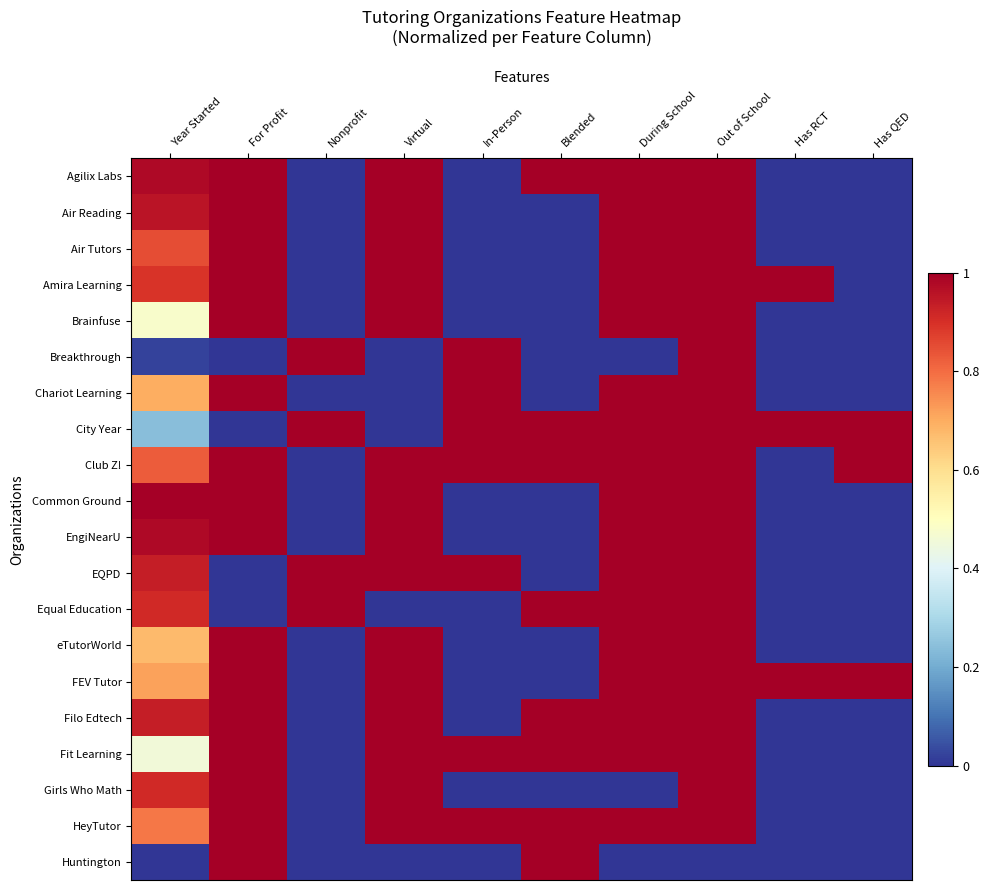

Reading left to right, extract all data points from this chart.

Agilix Labs: Year Started=1.0	For Profit=1.0	Nonprofit=0.0	Virtual=1.0	In-Person=0.0	Blended=1.0	During School=1.0	Out of School=1.0	Has RCT=0.0	Has QED=0.0
Air Reading: Year Started=1.0	For Profit=1.0	Nonprofit=0.0	Virtual=1.0	In-Person=0.0	Blended=0.0	During School=1.0	Out of School=1.0	Has RCT=0.0	Has QED=0.0
Air Tutors: Year Started=0.8	For Profit=1.0	Nonprofit=0.0	Virtual=1.0	In-Person=0.0	Blended=0.0	During School=1.0	Out of School=1.0	Has RCT=0.0	Has QED=0.0
Amira Learning: Year Started=0.9	For Profit=1.0	Nonprofit=0.0	Virtual=1.0	In-Person=0.0	Blended=0.0	During School=1.0	Out of School=1.0	Has RCT=1.0	Has QED=0.0
Brainfuse: Year Started=0.5	For Profit=1.0	Nonprofit=0.0	Virtual=1.0	In-Person=0.0	Blended=0.0	During School=1.0	Out of School=1.0	Has RCT=0.0	Has QED=0.0
Breakthrough: Year Started=0.0	For Profit=0.0	Nonprofit=1.0	Virtual=0.0	In-Person=1.0	Blended=0.0	During School=0.0	Out of School=1.0	Has RCT=0.0	Has QED=0.0
Chariot Learning: Year Started=0.7	For Profit=1.0	Nonprofit=0.0	Virtual=0.0	In-Person=1.0	Blended=0.0	During School=1.0	Out of School=1.0	Has RCT=0.0	Has QED=0.0
City Year: Year Started=0.2	For Profit=0.0	Nonprofit=1.0	Virtual=0.0	In-Person=1.0	Blended=1.0	During School=1.0	Out of School=1.0	Has RCT=1.0	Has QED=1.0
Club Z!: Year Started=0.8	For Profit=1.0	Nonprofit=0.0	Virtual=1.0	In-Person=1.0	Blended=1.0	During School=1.0	Out of School=1.0	Has RCT=0.0	Has QED=1.0
Common Ground: Year Started=1.0	For Profit=1.0	Nonprofit=0.0	Virtual=1.0	In-Person=0.0	Blended=0.0	During School=1.0	Out of School=1.0	Has RCT=0.0	Has QED=0.0
EngiNearU: Year Started=1.0	For Profit=1.0	Nonprofit=0.0	Virtual=1.0	In-Person=0.0	Blended=0.0	During School=1.0	Out of School=1.0	Has RCT=0.0	Has QED=0.0
EQPD: Year Started=0.9	For Profit=0.0	Nonprofit=1.0	Virtual=1.0	In-Person=1.0	Blended=0.0	During School=1.0	Out of School=1.0	Has RCT=0.0	Has QED=0.0
Equal Education: Year Started=0.9	For Profit=0.0	Nonprofit=1.0	Virtual=0.0	In-Person=0.0	Blended=1.0	During School=1.0	Out of School=1.0	Has RCT=0.0	Has QED=0.0
eTutorWorld: Year Started=0.7	For Profit=1.0	Nonprofit=0.0	Virtual=1.0	In-Person=0.0	Blended=0.0	During School=1.0	Out of School=1.0	Has RCT=0.0	Has QED=0.0
FEV Tutor: Year Started=0.7	For Profit=1.0	Nonprofit=0.0	Virtual=1.0	In-Person=0.0	Blended=0.0	During School=1.0	Out of School=1.0	Has RCT=1.0	Has QED=1.0
Filo Edtech: Year Started=0.9	For Profit=1.0	Nonprofit=0.0	Virtual=1.0	In-Person=0.0	Blended=1.0	During School=1.0	Out of School=1.0	Has RCT=0.0	Has QED=0.0
Fit Learning: Year Started=0.5	For Profit=1.0	Nonprofit=0.0	Virtual=1.0	In-Person=1.0	Blended=1.0	During School=1.0	Out of School=1.0	Has RCT=0.0	Has QED=0.0
Girls Who Math: Year Started=0.9	For Profit=1.0	Nonprofit=0.0	Virtual=1.0	In-Person=0.0	Blended=0.0	During School=0.0	Out of School=1.0	Has RCT=0.0	Has QED=0.0
HeyTutor: Year Started=0.8	For Profit=1.0	Nonprofit=0.0	Virtual=1.0	In-Person=1.0	Blended=1.0	During School=1.0	Out of School=1.0	Has RCT=0.0	Has QED=0.0
Huntington: Year Started=0.0	For Profit=1.0	Nonprofit=0.0	Virtual=0.0	In-Person=0.0	Blended=1.0	During School=0.0	Out of School=0.0	Has RCT=0.0	Has QED=0.0